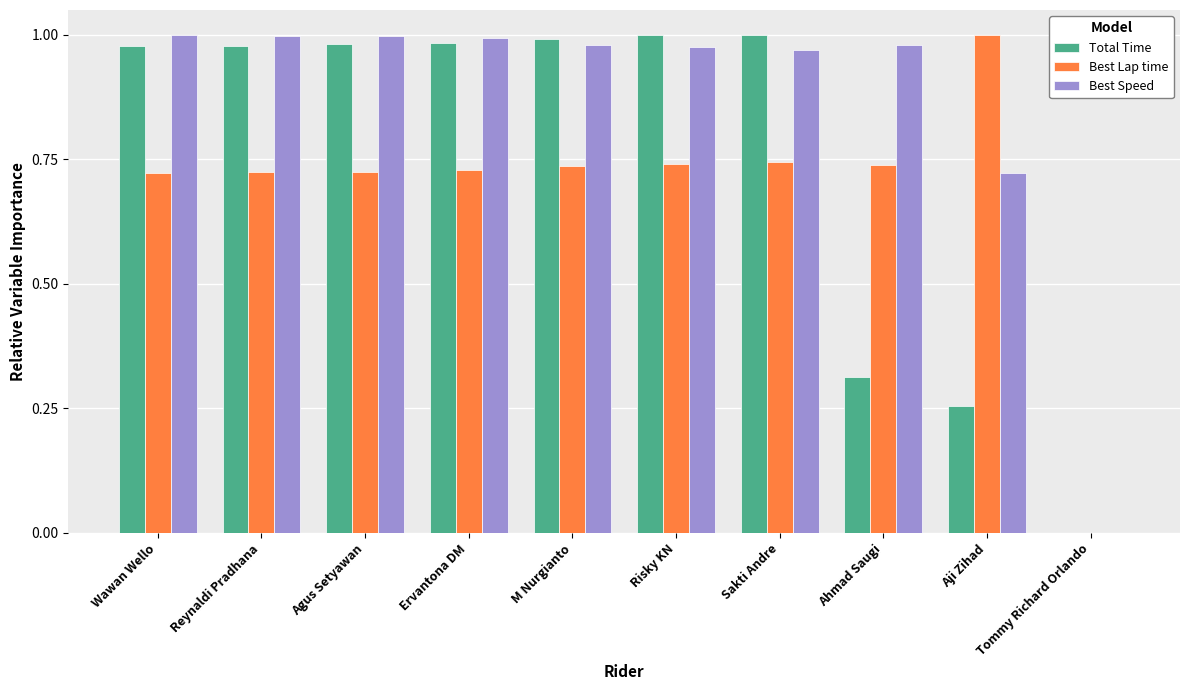

What is the sum of all Total Time values?

7.5